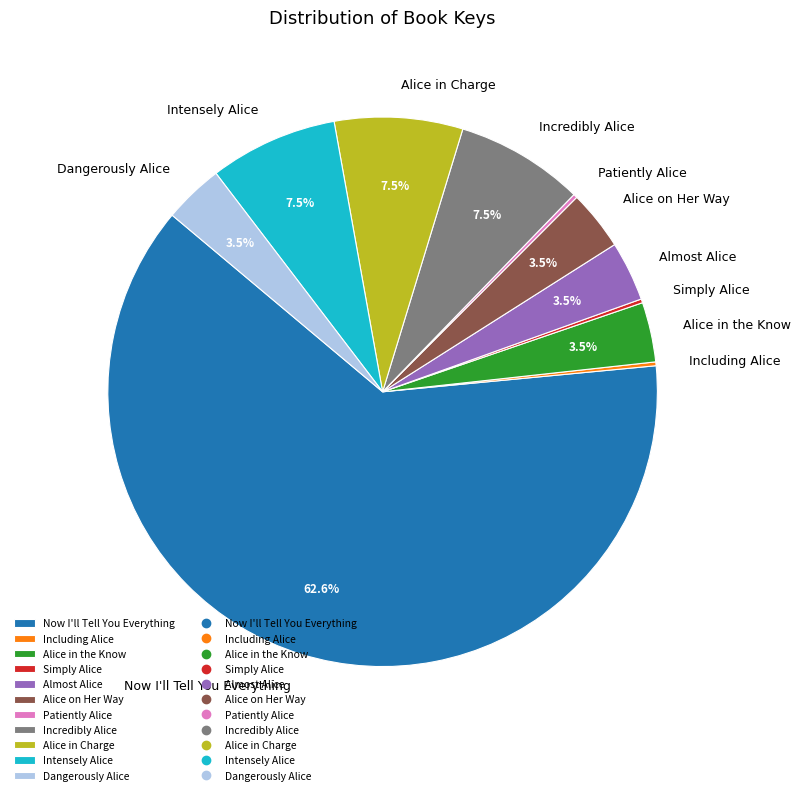

Which category accounts for the majority?

Now I'll Tell You Everything